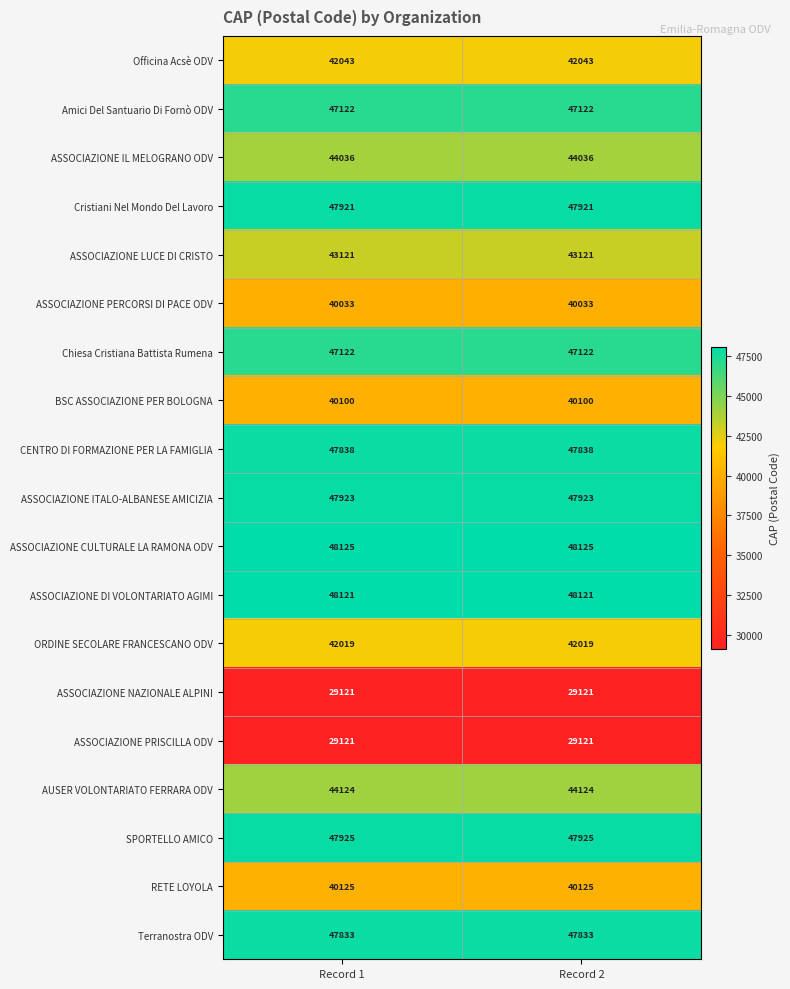

What is the spread (max minus min) of values at Record 2?

19004